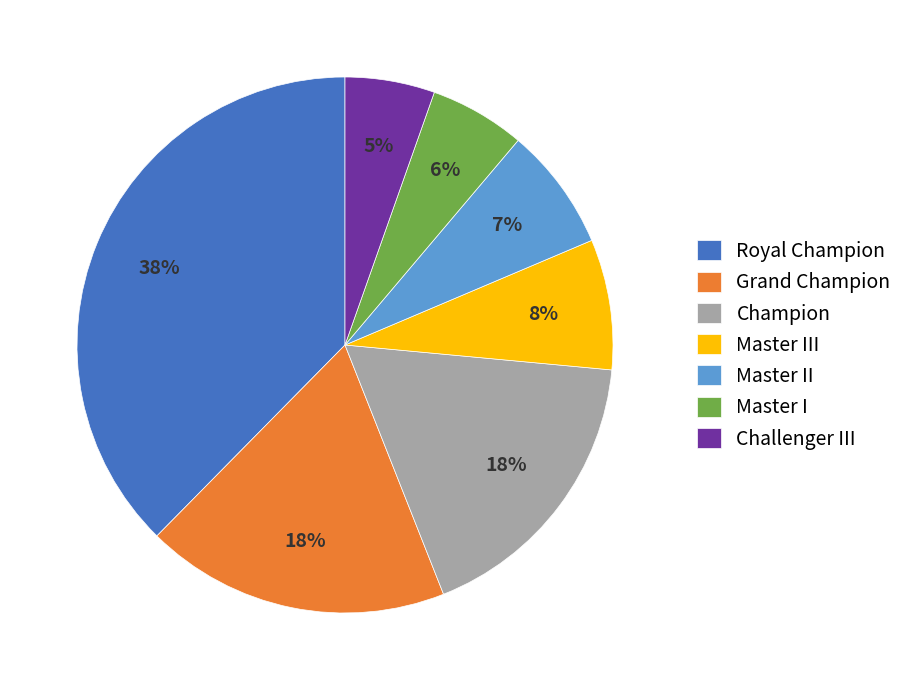

What is the ratio of the value at Master II to the value at Royal Champion?

0.2